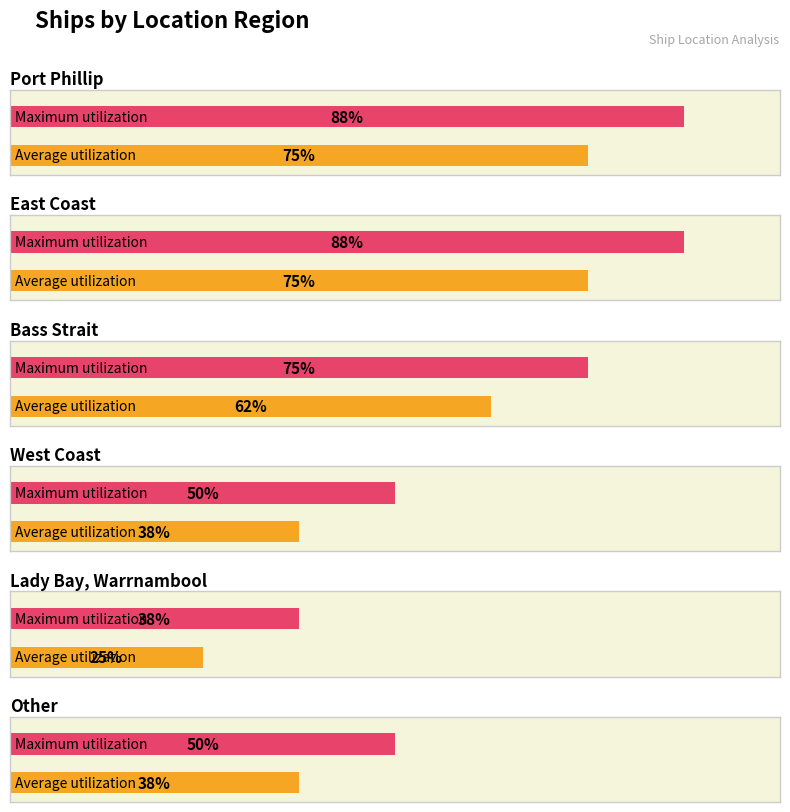

List the labels in order of value, largest first.

Port Phillip, East Coast, Bass Strait, West Coast, Other, Lady Bay, Warrnambool